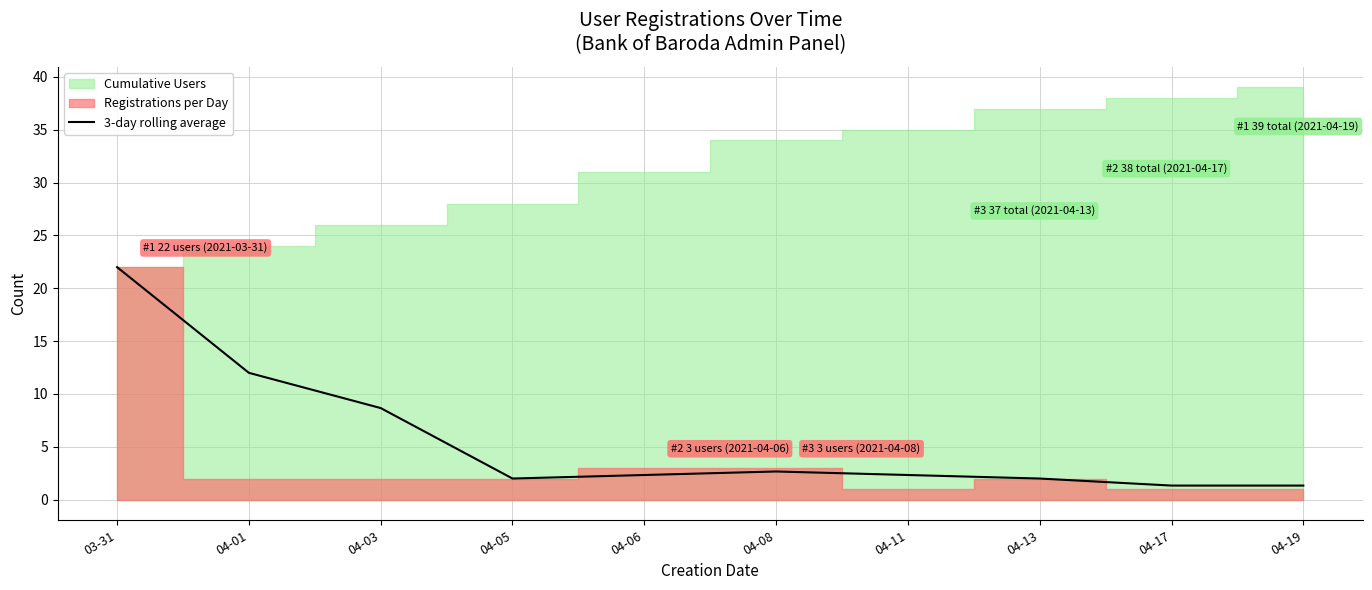

How many values are below 2?

2